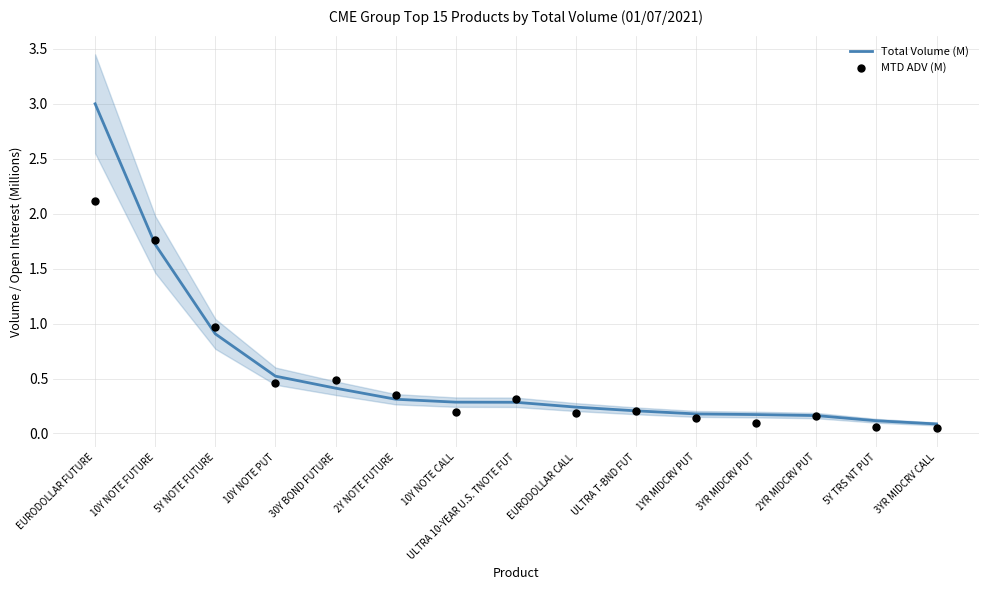

Which series contains the highest Y value?

Total Volume (M)